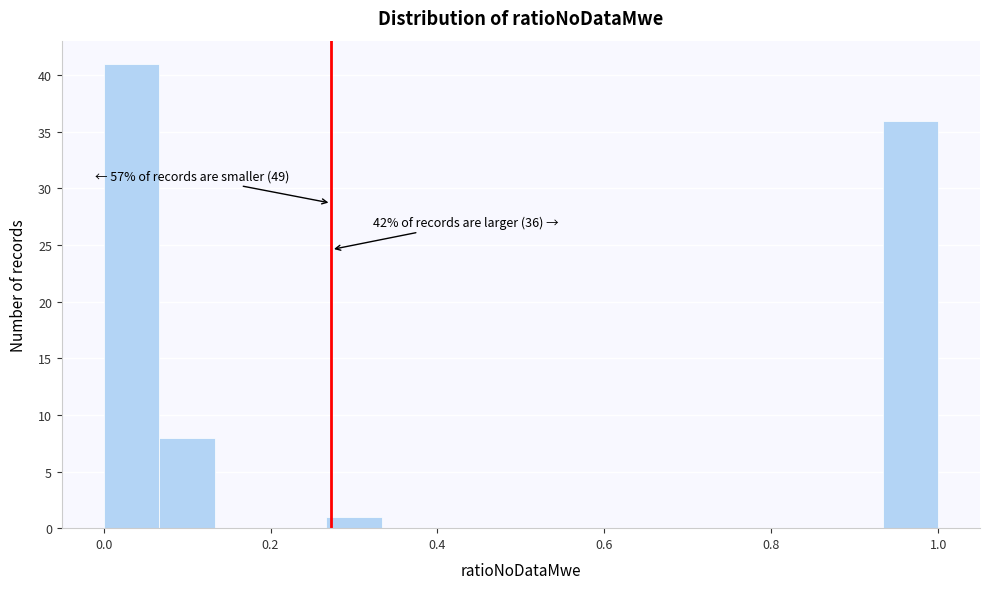

Around what value on the x-axis is the tallest bar? Give the approximate position of its centre, as read against the axis.

0.04